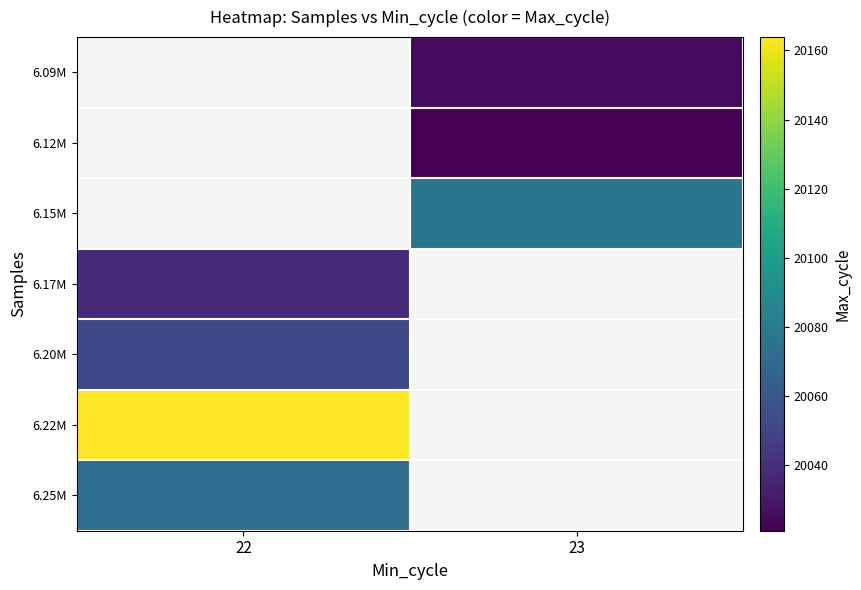

How many distinct data groups are displayed?

7